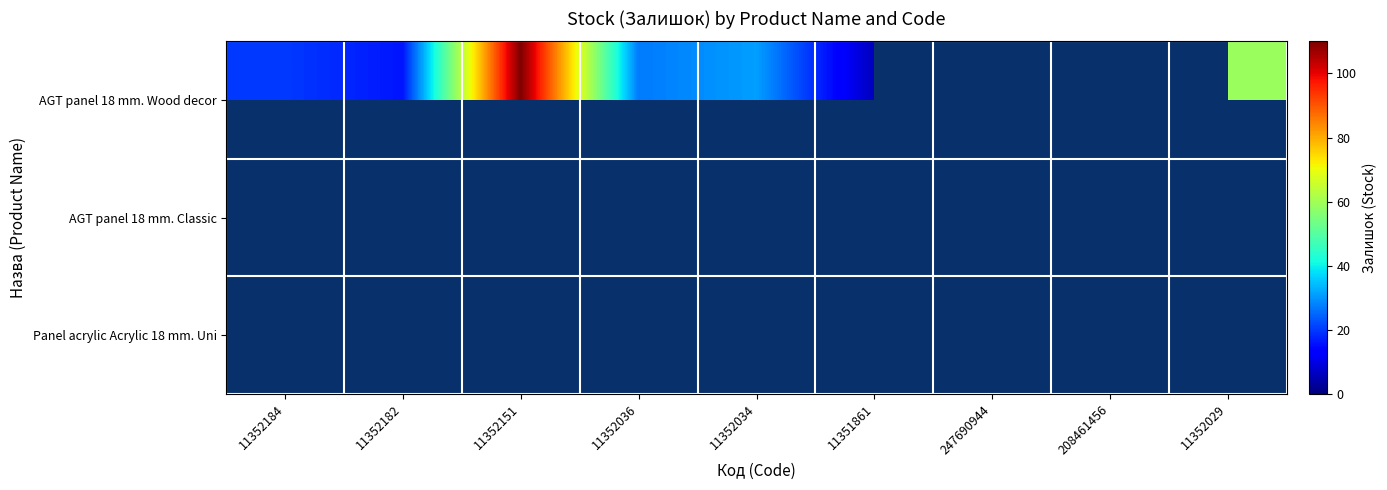

Rank the categories by AGT panel 18 mm. Classic value from highest to lowest.

11352184, 11352182, 11352151, 11352036, 11352034, 11351861, 247690944, 208461456, 11352029